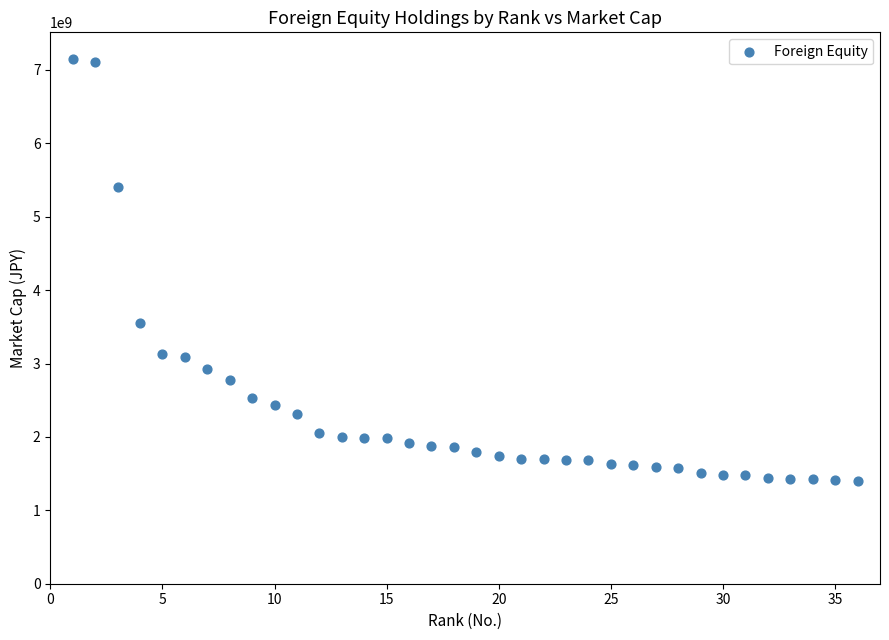

What Y value in the scatter plot is closest to 4277539119?

3550456576